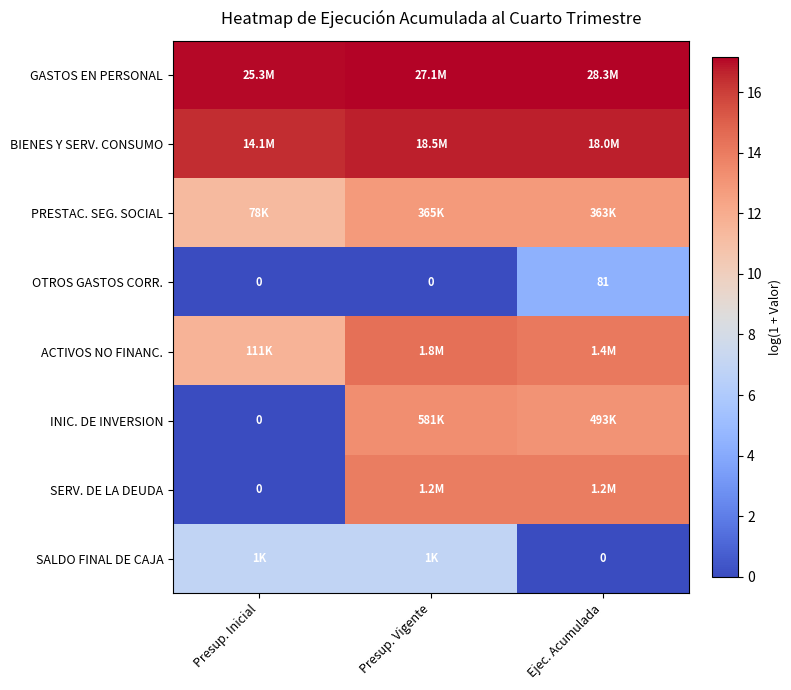

Which category has the highest value in the OTROS GASTOS CORR. series?

Ejec. Acumulada